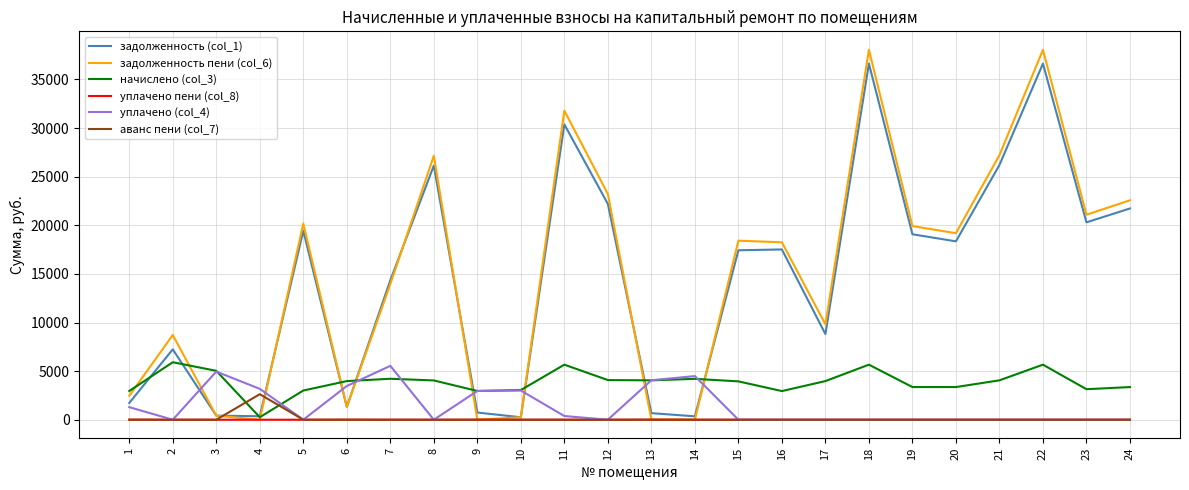

Which series has the largest range (max minus min)?

задолженность пени (col_6)